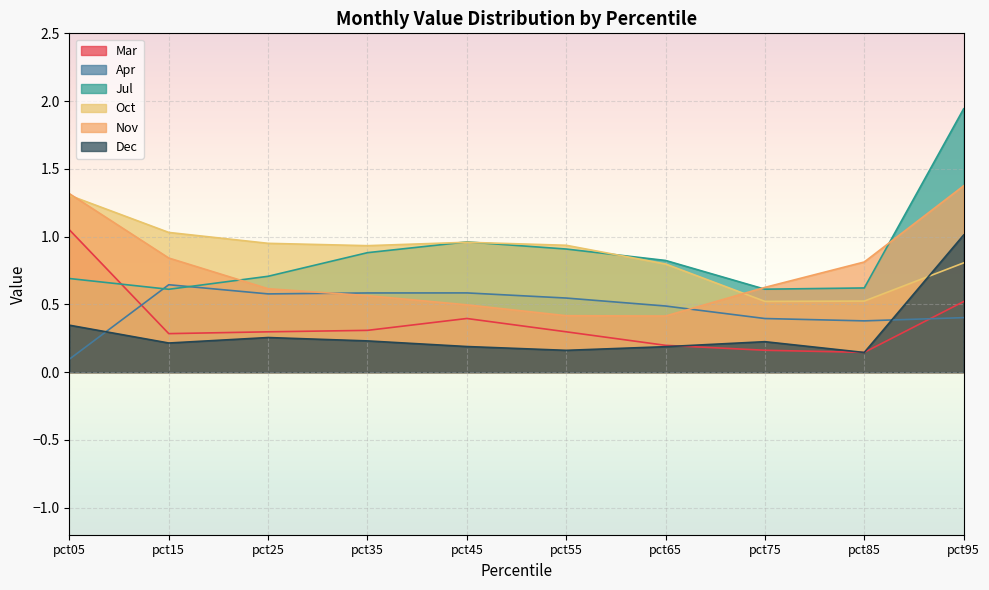

Between pct45 and pct75, which series saw the biggest shift?

Oct